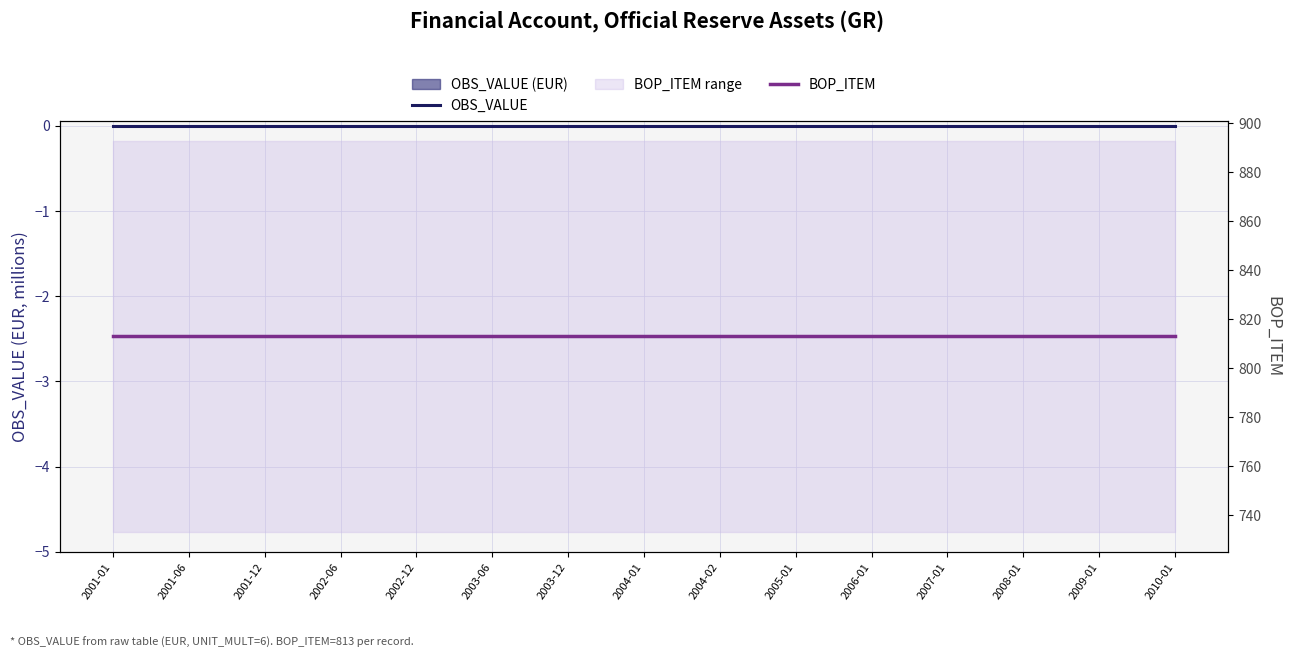

Reading left to right, list all the values displayed in this chart.

OBS_VALUE: 0	0	0	0	0	0	0	0	0	0	0	0	0	0	0
BOP_ITEM: 813	813	813	813	813	813	813	813	813	813	813	813	813	813	813